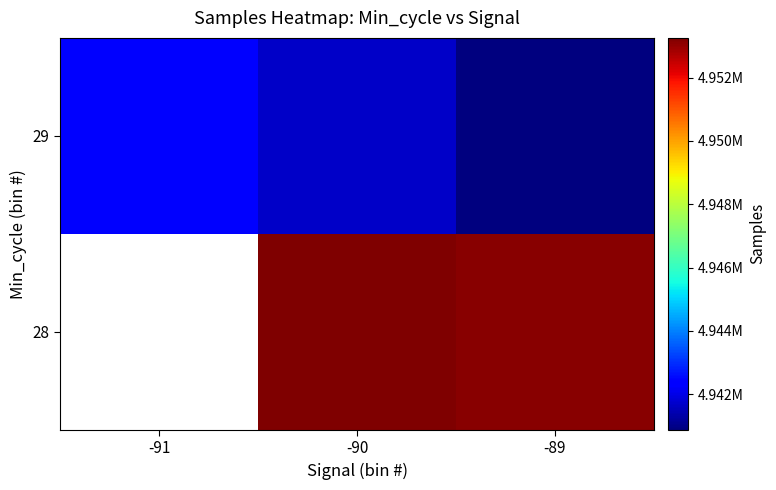

The value of 28 at -89 is 7601267.5. True or false?

False